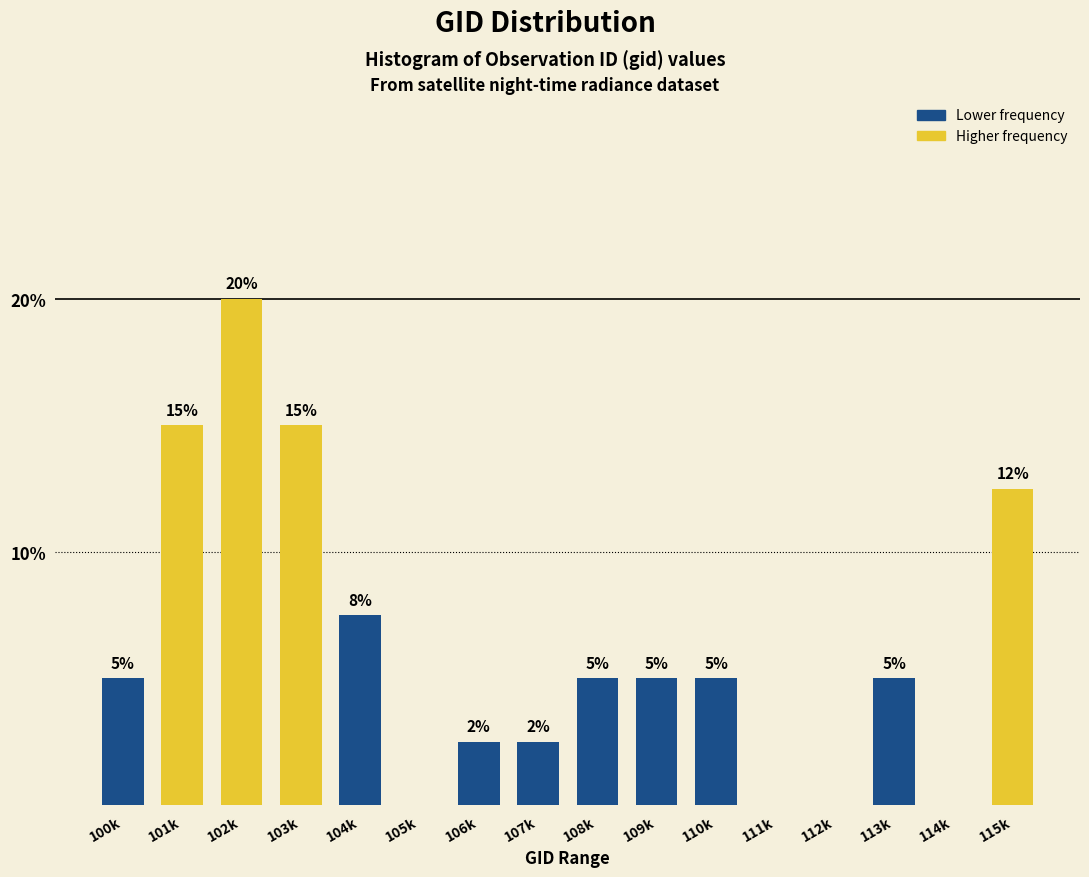

Which category has the highest value across all series?

102k